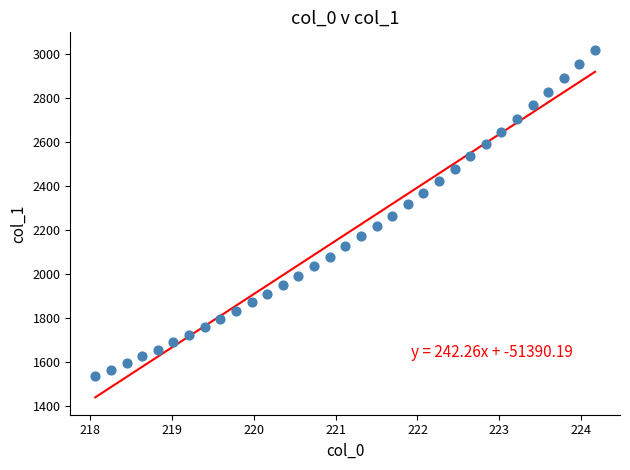

What is the range of Y values (max minus min)?

1484.9